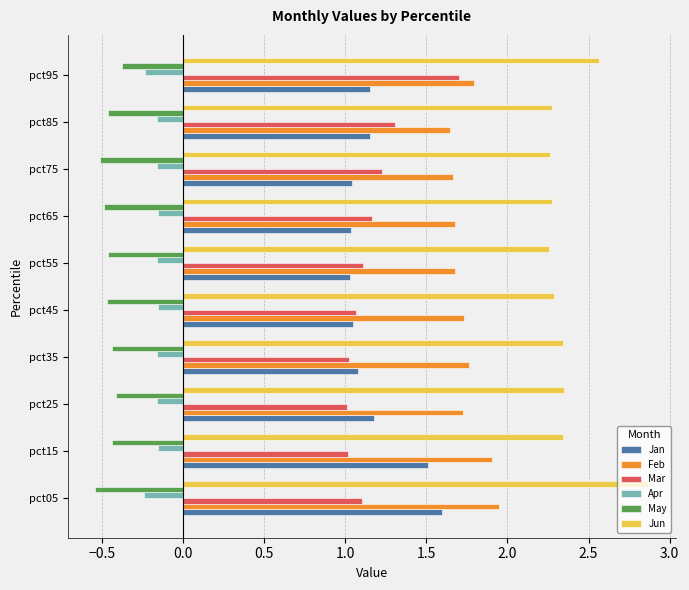

The value of Jun at pct65 is 2.3. True or false?

True